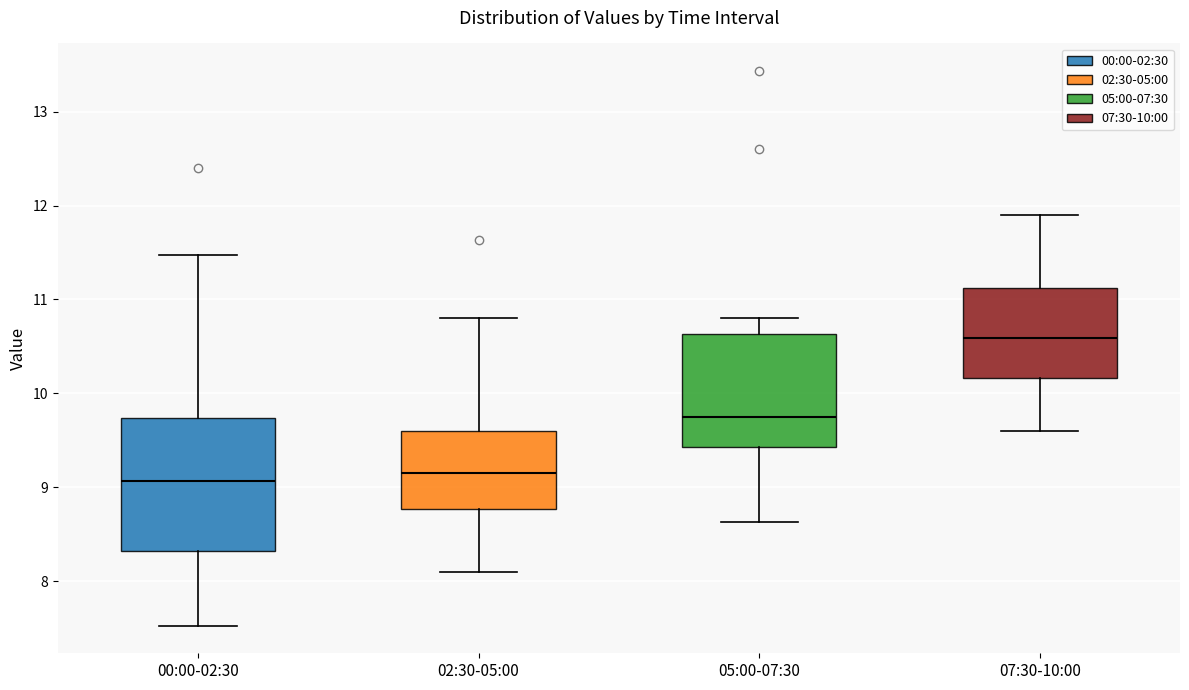

Reading left to right, transcribe this box plot: for each box, give where its median line is, the range the box spans, and where its two whiskers end, as read against the y-axis. The values are not printed on the chart, so give them approximately, as read against the axis.

00:00-02:30: median 9.1, box 8.3 to 9.7, whiskers 7.5 to 11.5
02:30-05:00: median 9.2, box 8.8 to 9.6, whiskers 8.1 to 10.8
05:00-07:30: median 9.8, box 9.4 to 10.6, whiskers 8.6 to 10.8
07:30-10:00: median 10.6, box 10.2 to 11.1, whiskers 9.6 to 11.9